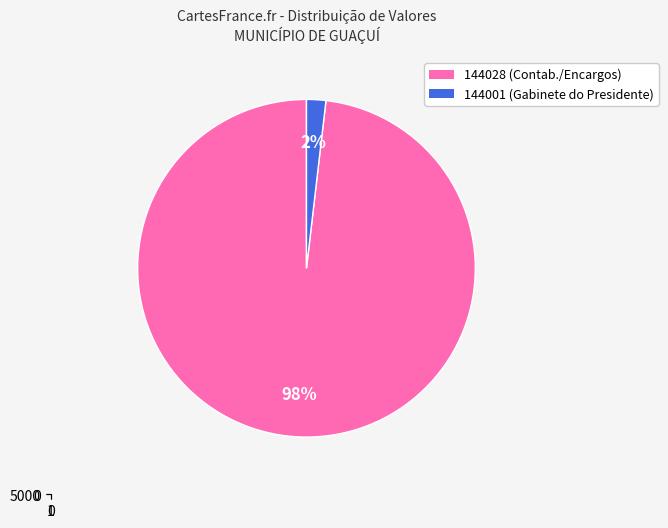

Which category accounts for the majority?

144028